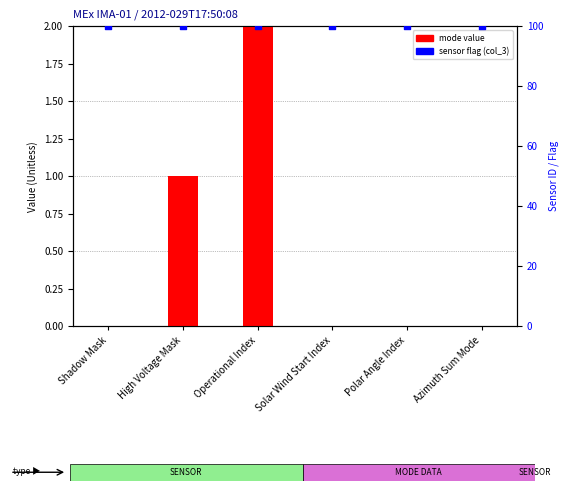

Which series has the largest total across all categories?

sensor flag